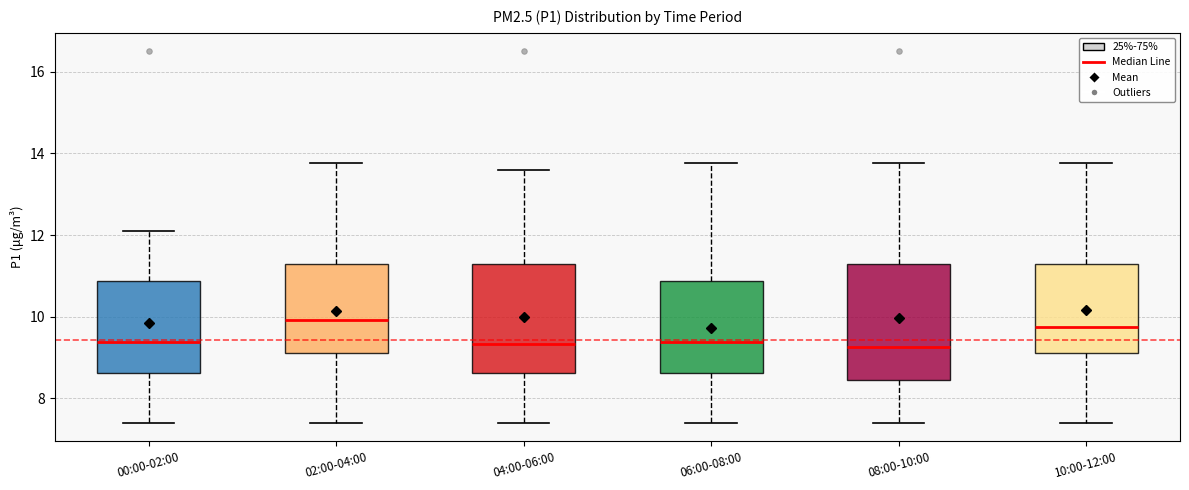

Reading left to right, read every box against the y-axis: the position of its median line, the range the box covers, and the ends of its whiskers. The values are not printed on the chart, so give them approximately, as read against the axis.

00:00-02:00: median 9.4, box 8.6 to 10.8, whiskers 7.4 to 12.2
02:00-04:00: median 10.0, box 9.2 to 11.2, whiskers 7.4 to 13.8
04:00-06:00: median 9.4, box 8.6 to 11.2, whiskers 7.4 to 13.6
06:00-08:00: median 9.4, box 8.6 to 10.8, whiskers 7.4 to 13.8
08:00-10:00: median 9.2, box 8.4 to 11.2, whiskers 7.4 to 13.8
10:00-12:00: median 9.8, box 9.2 to 11.2, whiskers 7.4 to 13.8